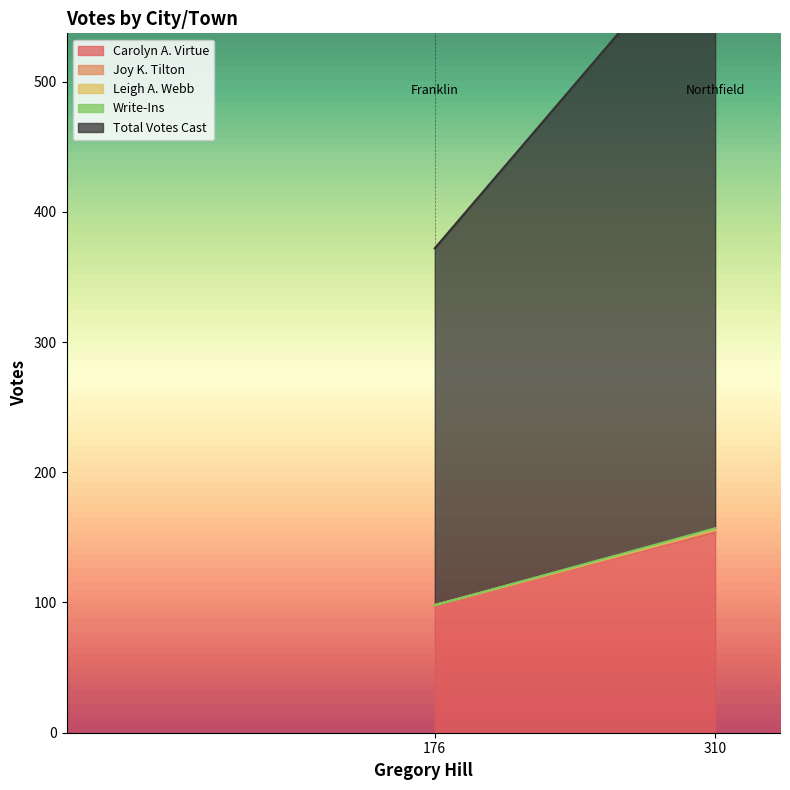

The value of Joy K. Tilton at Franklin is 1. True or false?

False